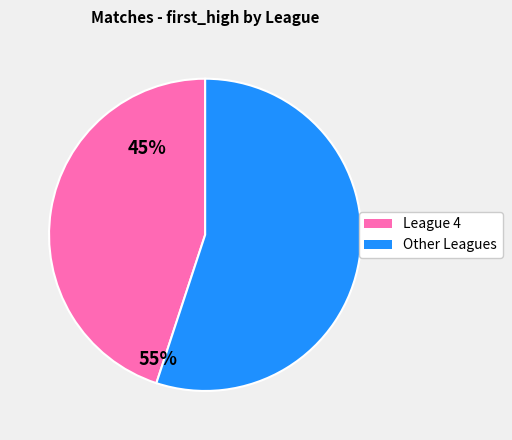

True or false: Other Leagues accounts for 67% of the total.

False